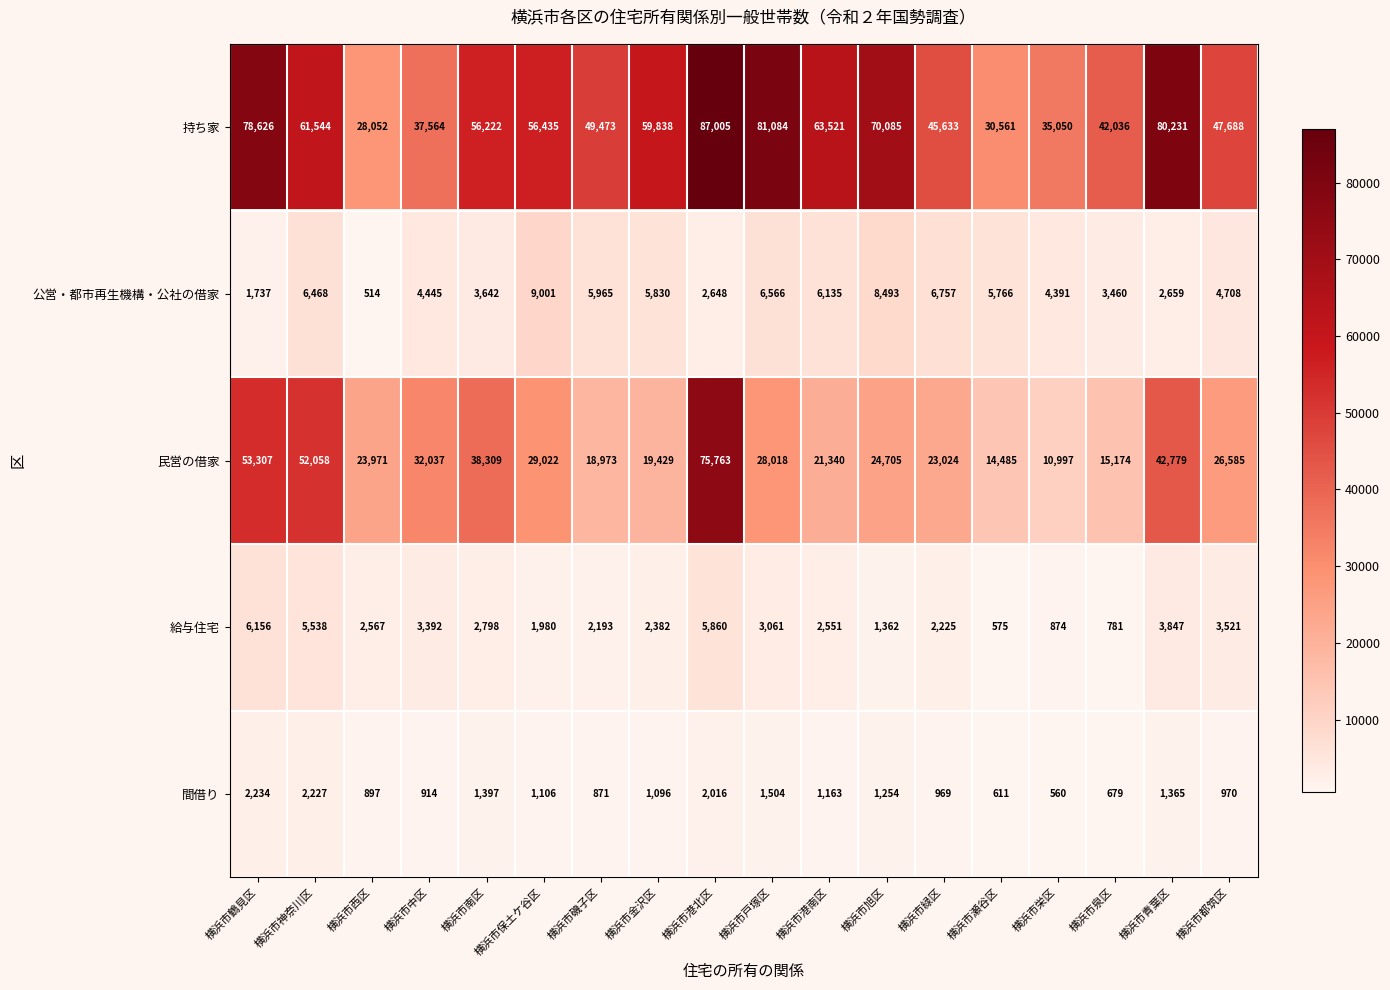

Rank the series at 横浜市港北区 from highest to lowest value.

持ち家, 民営の借家, 給与住宅, 公営・都市再生機構・公社の借家, 間借り